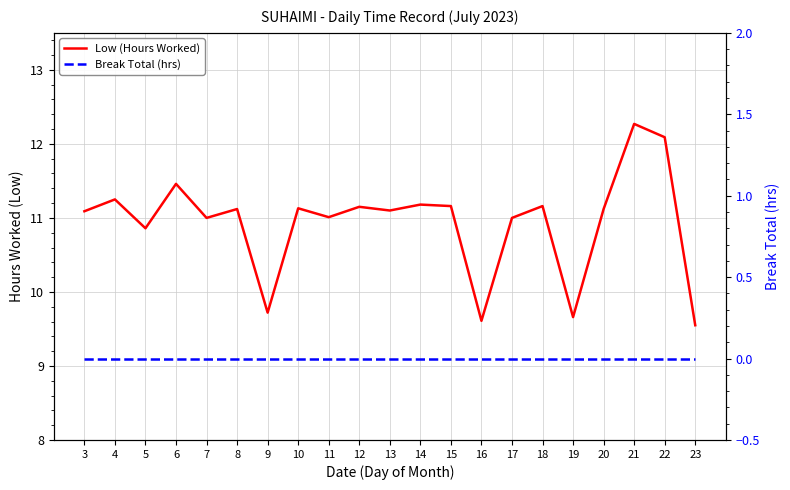

True or false: Low (Hours Worked) and Break Total (hrs) intersect in this chart.

False